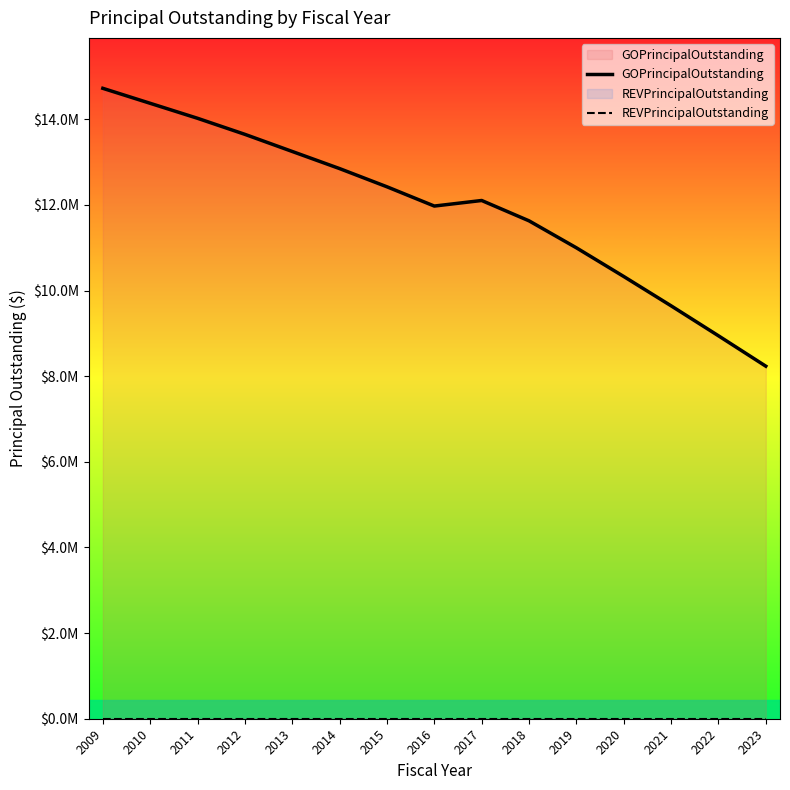

Count the number of categories in the chart.

15